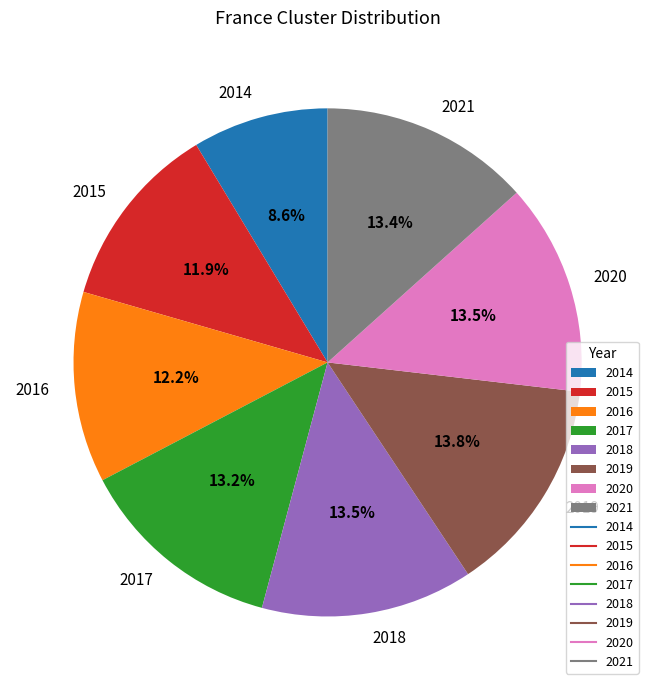

To the nearest percent, what percentage of the pie is 2016?

12%